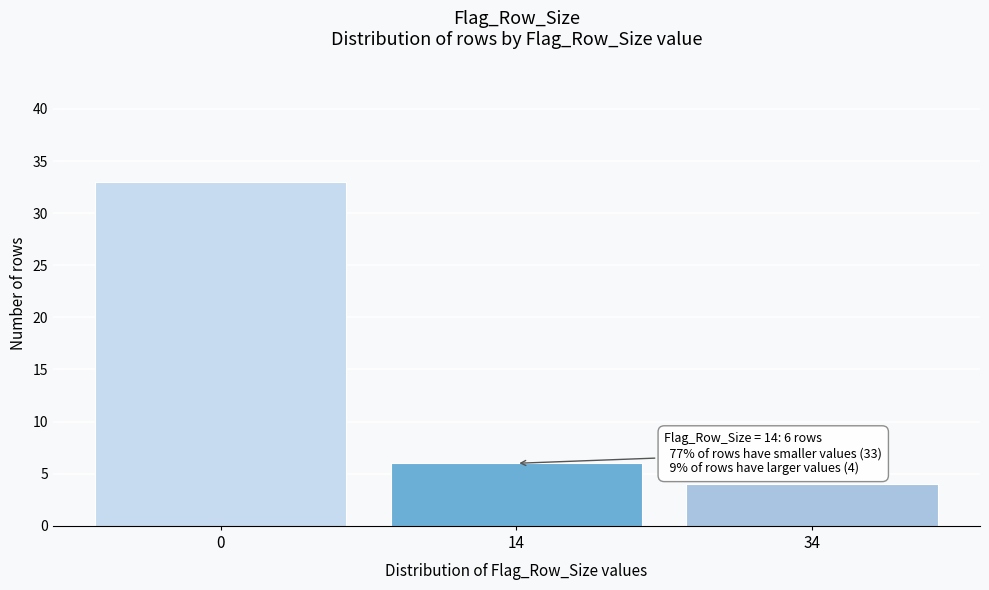

Reading left to right, extract all data points from this chart.

0=33	14=6	34=4